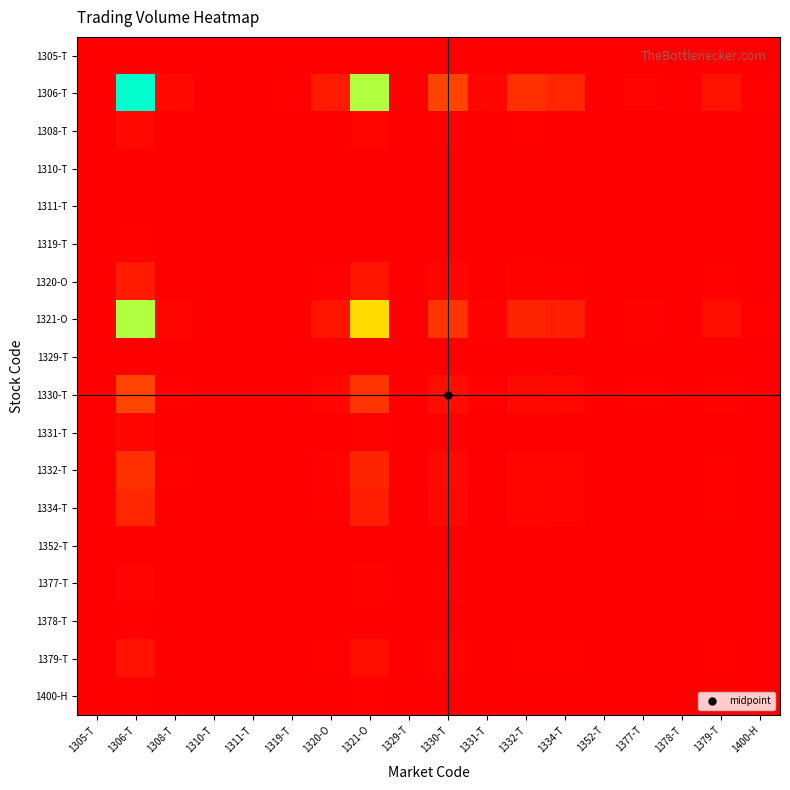

How many data points does each series have?

18